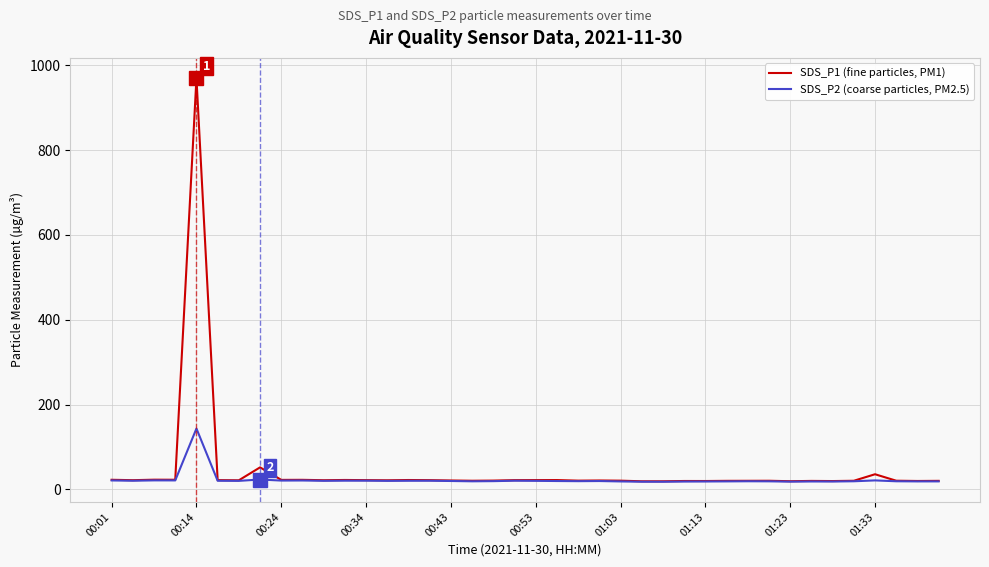

What is the maximum value for SDS_P2 (coarse particles, PM2.5)?

143.7